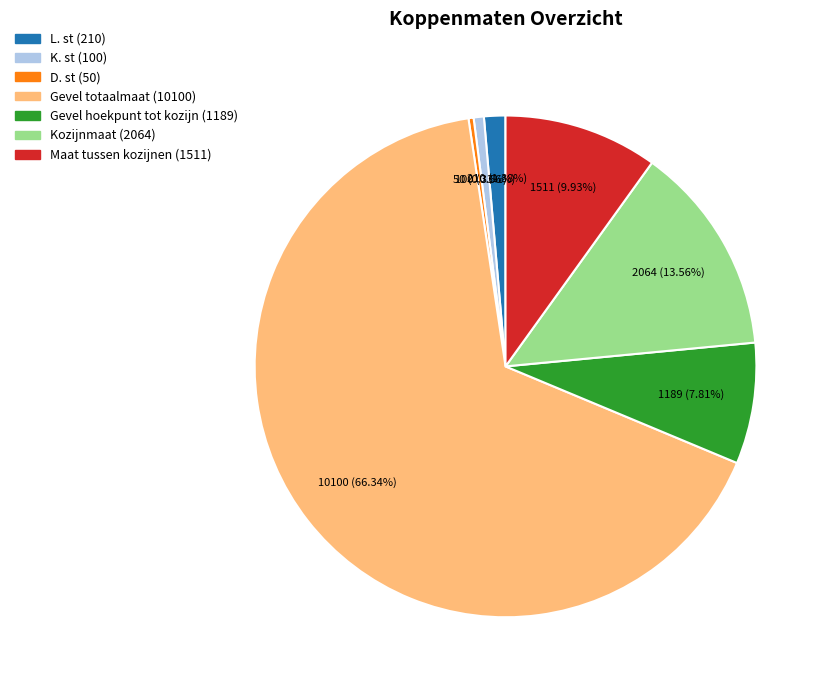

Count the number of slices in the pie.

7